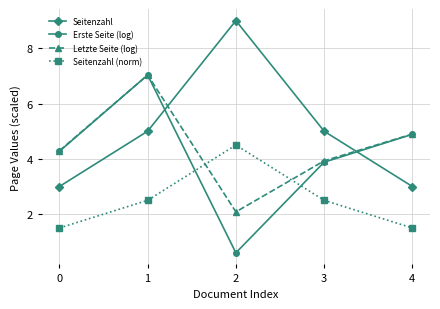

Which series has the largest total across all categories?

Seitenzahl